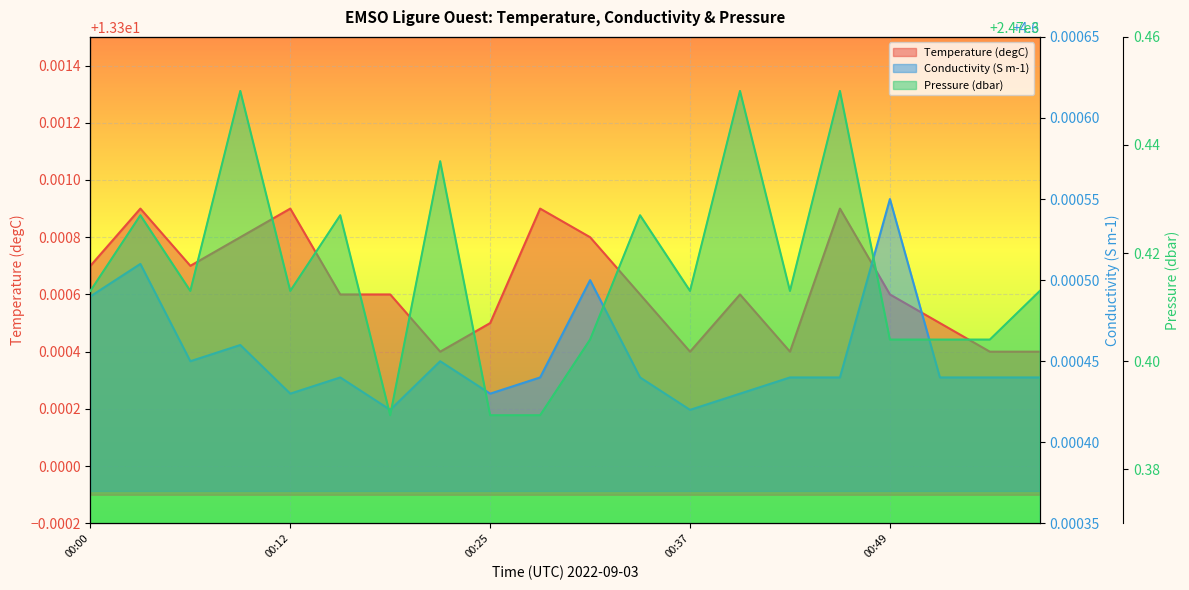

Reading left to right, what are all the values shown in this chart?

Temperature: 13.3	13.3	13.3	13.3	13.3	13.3	13.3	13.3	13.3	13.3	13.3	13.3	13.3	13.3	13.3	13.3	13.3	13.3	13.3	13.3
Conductivity: 4.6	4.6	4.6	4.6	4.6	4.6	4.6	4.6	4.6	4.6	4.6	4.6	4.6	4.6	4.6	4.6	4.6	4.6	4.6	4.6
Pressure: 2470.4	2470.4	2470.4	2470.4	2470.4	2470.4	2470.4	2470.4	2470.4	2470.4	2470.4	2470.4	2470.4	2470.4	2470.4	2470.4	2470.4	2470.4	2470.4	2470.4